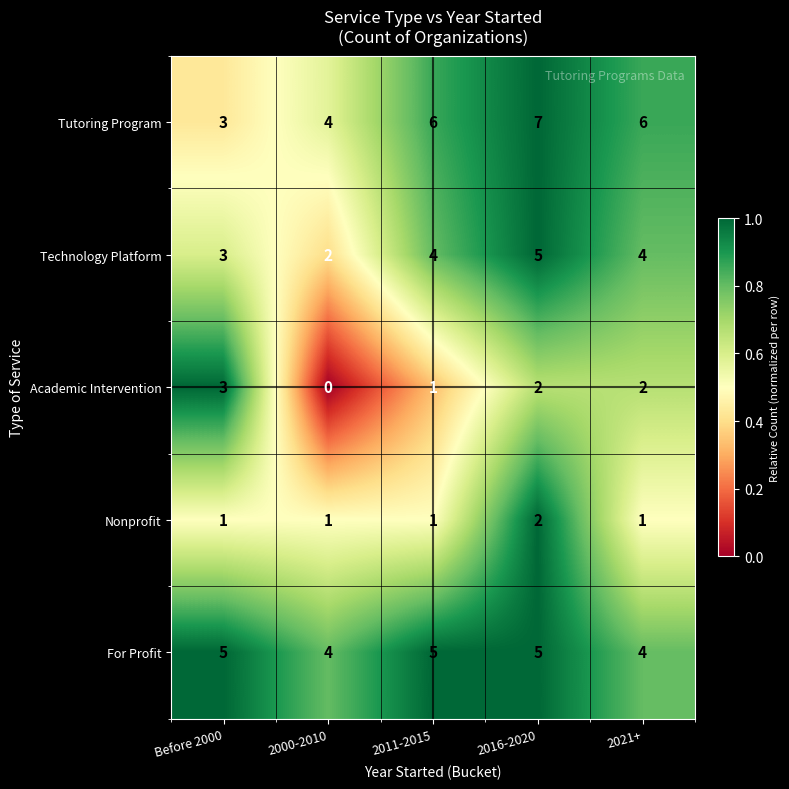

Count the number of data series in this chart.

5